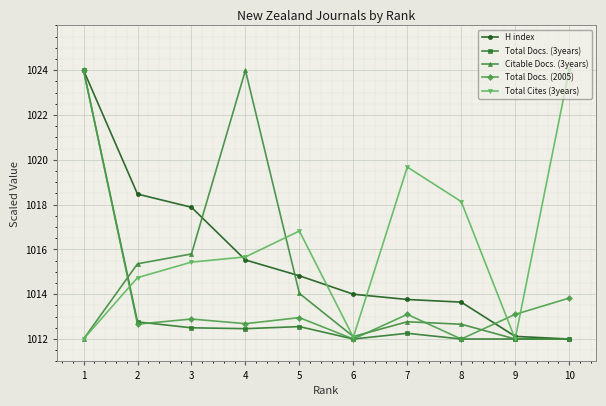

At which label is Total Docs. (3years) closest to 1018?

2